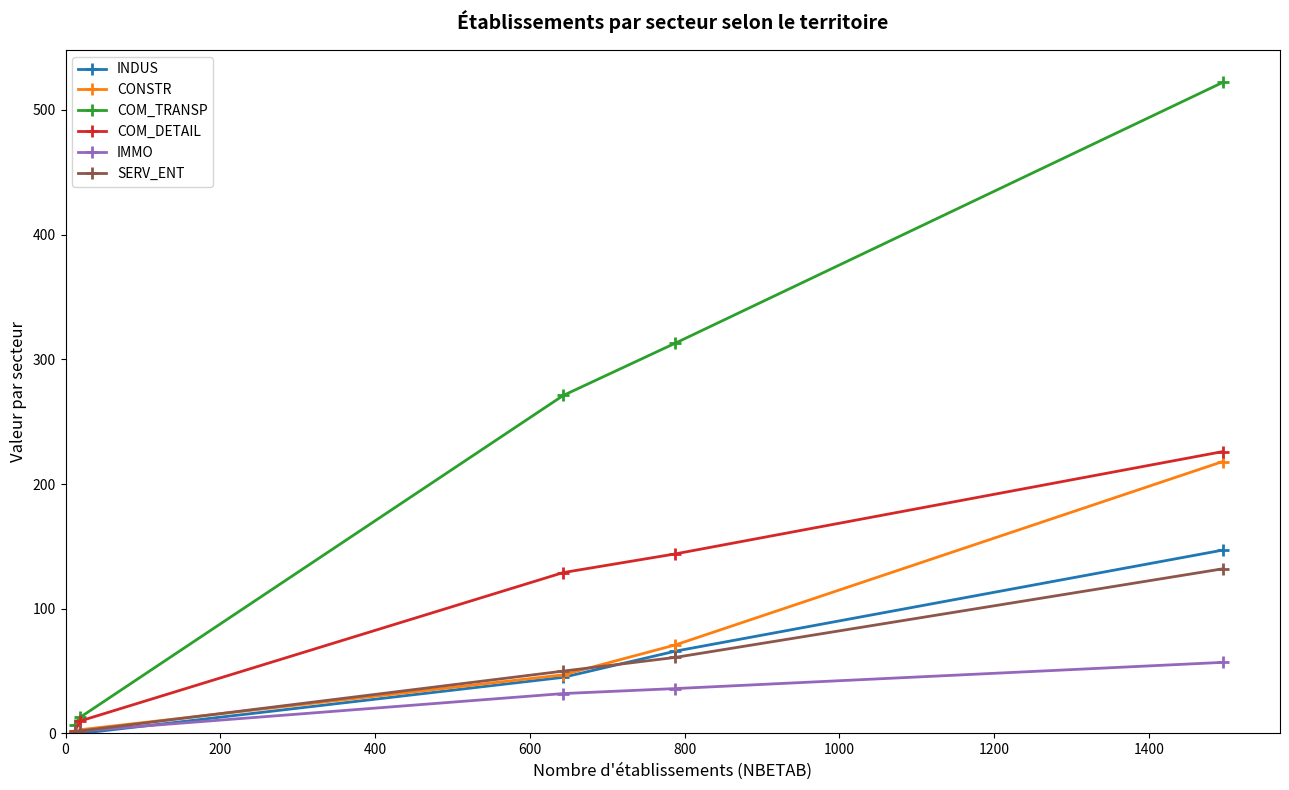

Which series has the widest spread of values?

COM_TRANSP